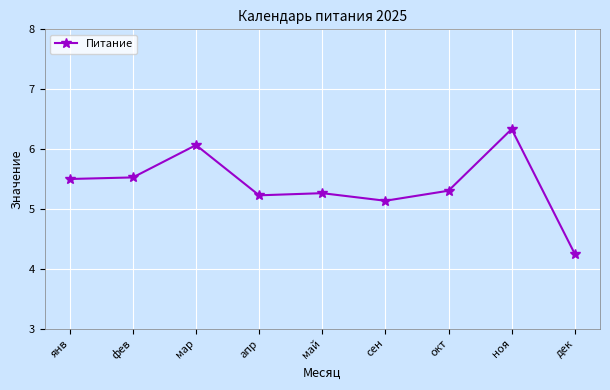

What is the ratio of the value at май to the value at сен?

1.0